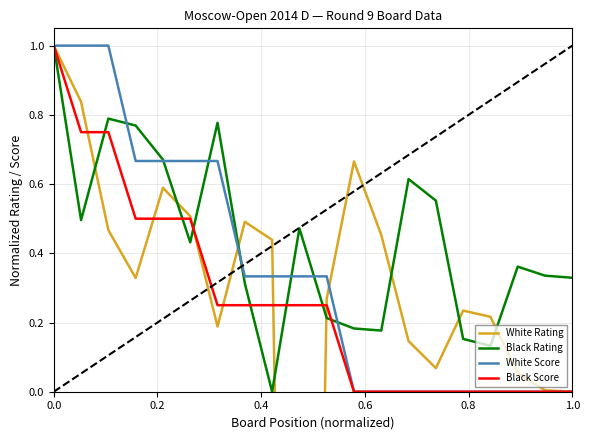

How many times do Black Rating and Black Score cross each other?

7